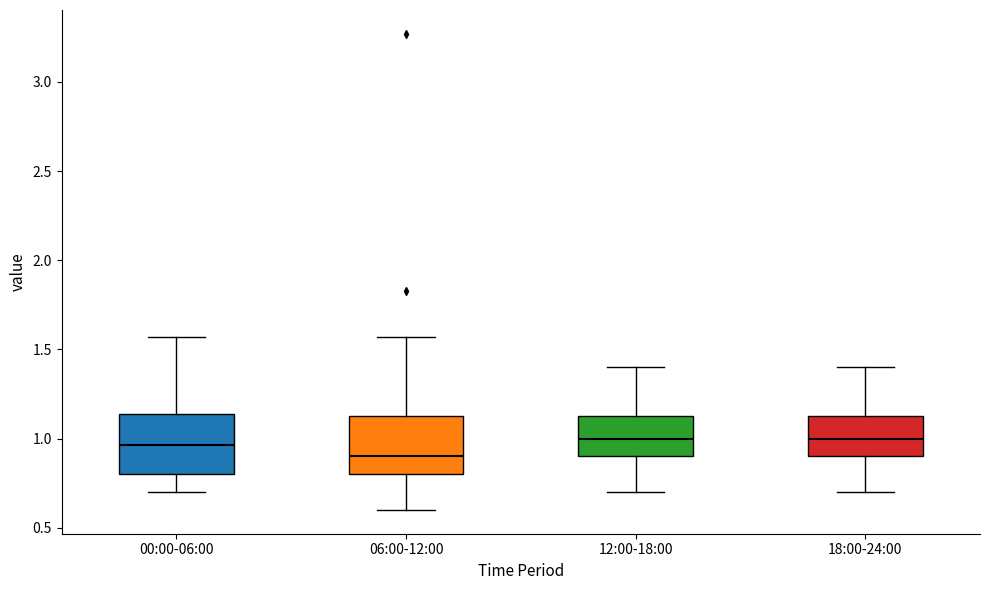

Where does the upper whisker of the box for 18:00-24:00 end on the y-axis? The values are not printed on the chart, so give them approximately, as read against the axis.

1.40